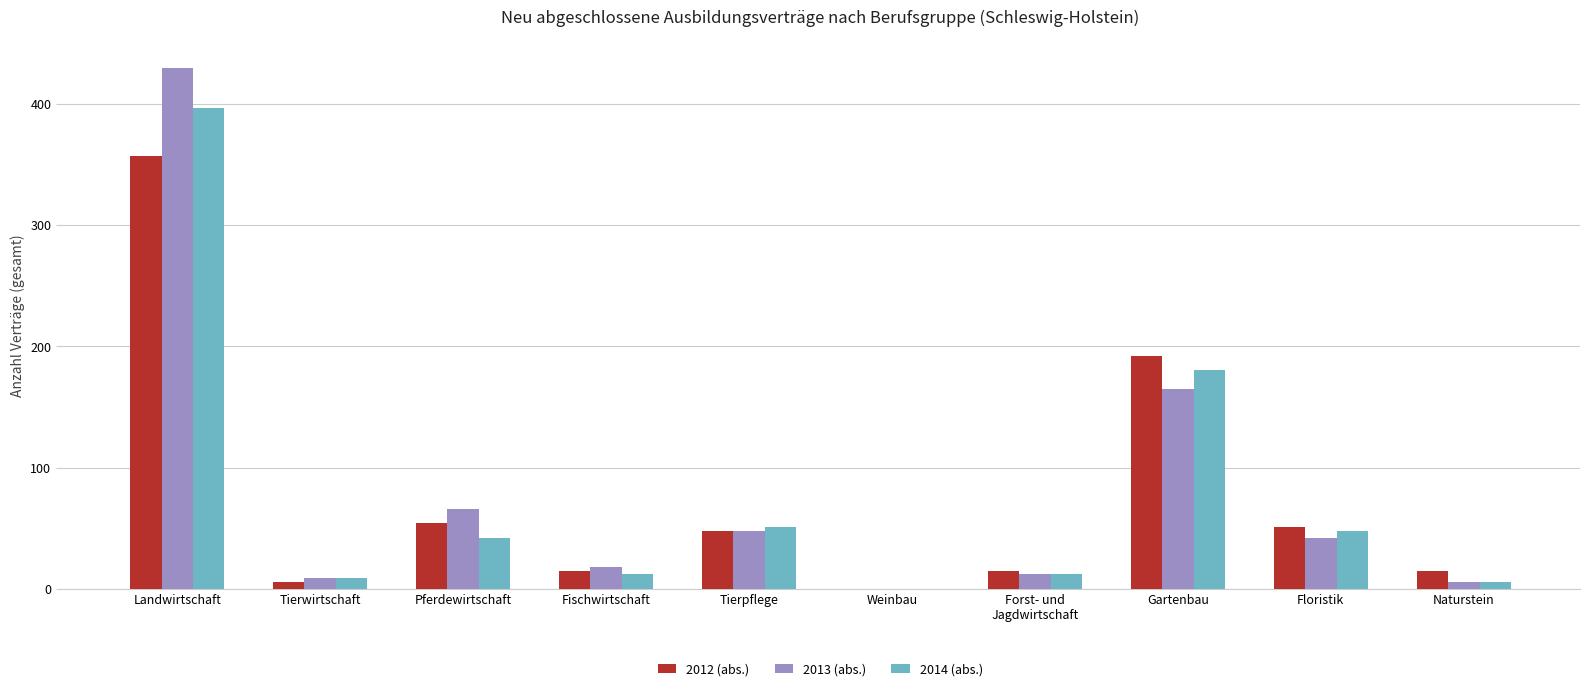

Are the bars grouped side by side (vs. stacked)?

Yes